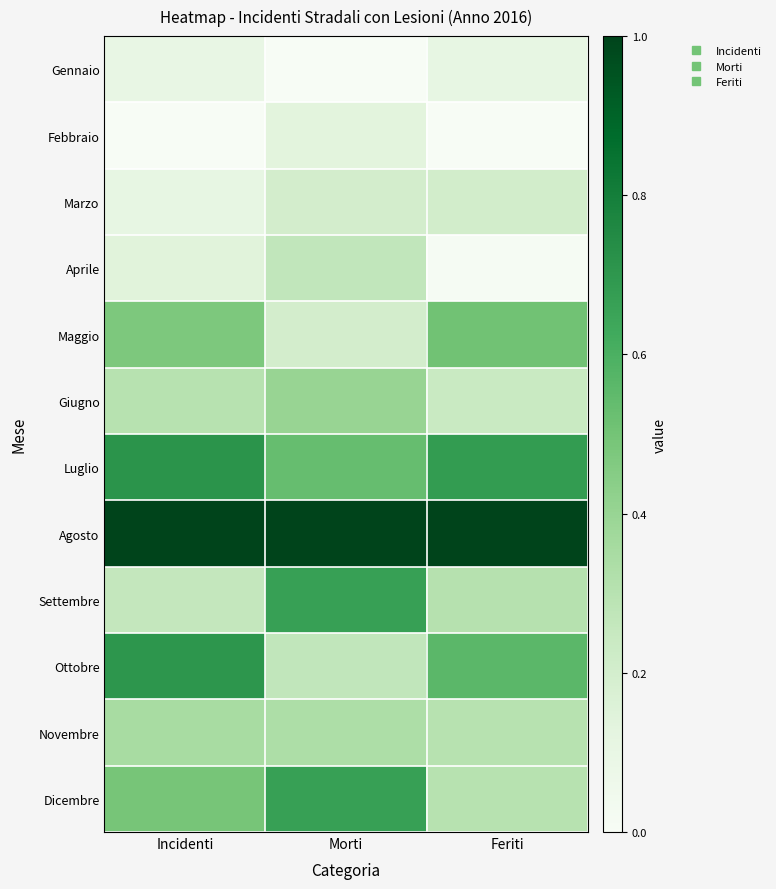

Reading left to right, extract all data points from this chart.

Gennaio: Incidenti=0.1	Morti=0.0	Feriti=0.1
Febbraio: Incidenti=0.0	Morti=0.1	Feriti=0.0
Marzo: Incidenti=0.1	Morti=0.2	Feriti=0.2
Aprile: Incidenti=0.1	Morti=0.3	Feriti=0.0
Maggio: Incidenti=0.5	Morti=0.2	Feriti=0.5
Giugno: Incidenti=0.3	Morti=0.4	Feriti=0.2
Luglio: Incidenti=0.7	Morti=0.5	Feriti=0.7
Agosto: Incidenti=1.0	Morti=1.0	Feriti=1.0
Settembre: Incidenti=0.3	Morti=0.7	Feriti=0.3
Ottobre: Incidenti=0.7	Morti=0.3	Feriti=0.6
Novembre: Incidenti=0.3	Morti=0.3	Feriti=0.3
Dicembre: Incidenti=0.5	Morti=0.7	Feriti=0.3